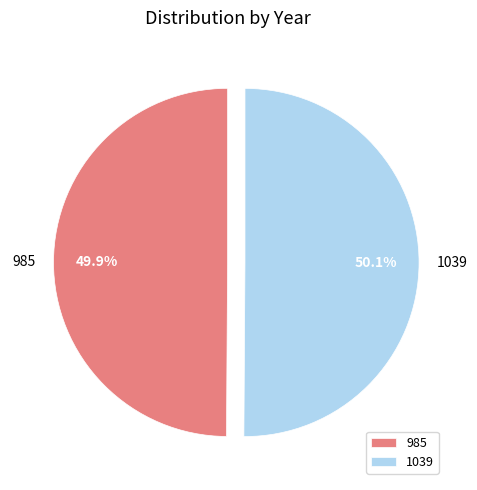

What is the ratio of the value at 1039 to the value at 985?

1.0